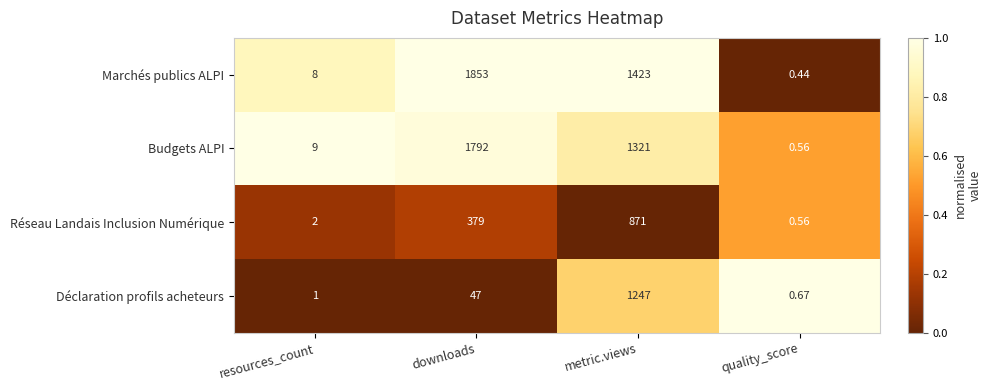

How many values in the Marchés publics ALPI series are below 1423?

2